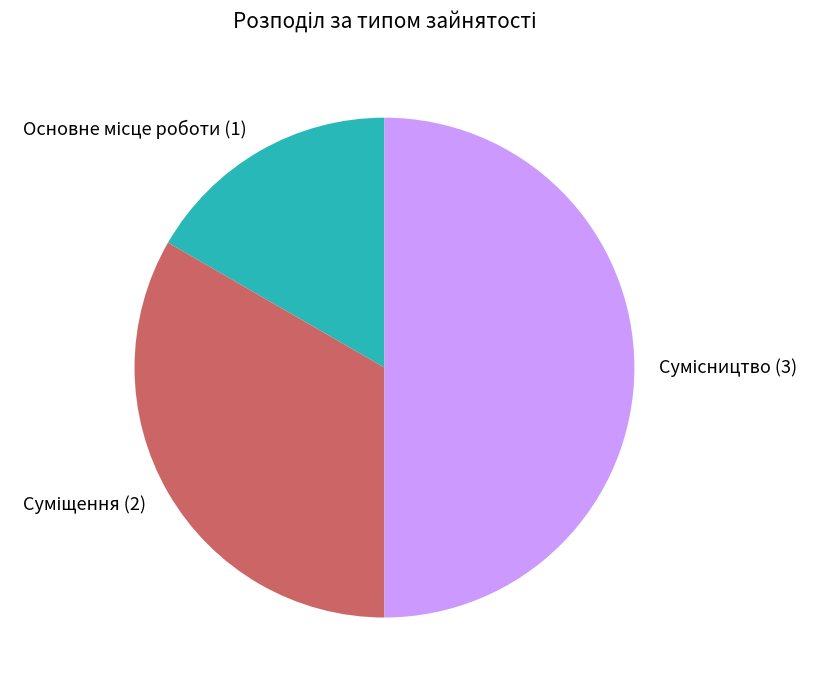

How many segments does this pie chart have?

3